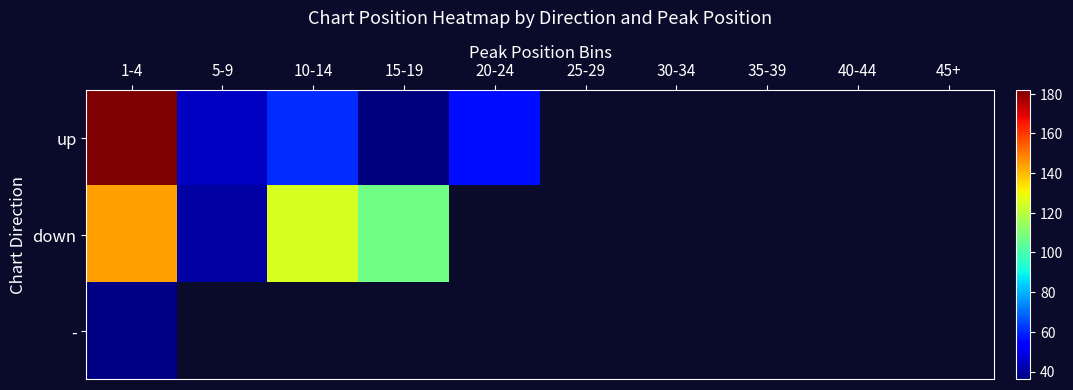

At how many categories does at least one series exceed 110?

2